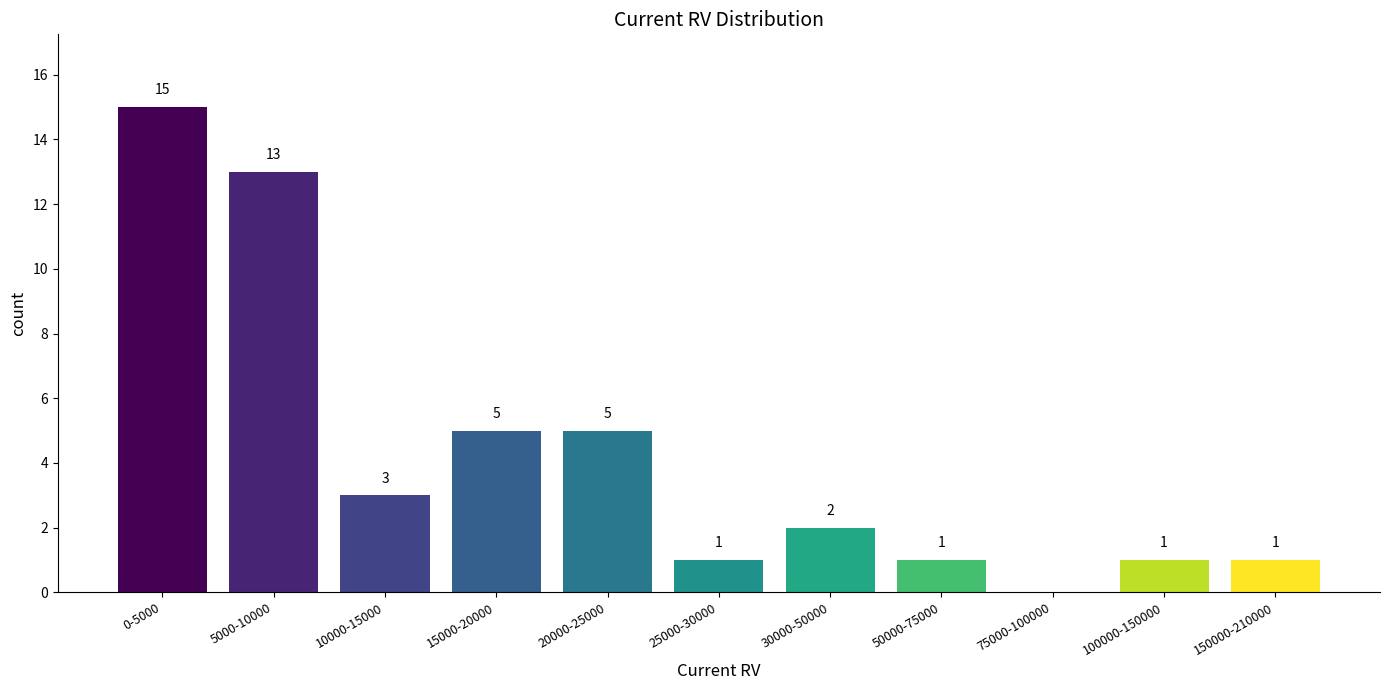

Reading right to left, list all the values displayed in this chart.

150000-210000=1	100000-150000=1	75000-100000=0	50000-75000=1	30000-50000=2	25000-30000=1	20000-25000=5	15000-20000=5	10000-15000=3	5000-10000=13	0-5000=15